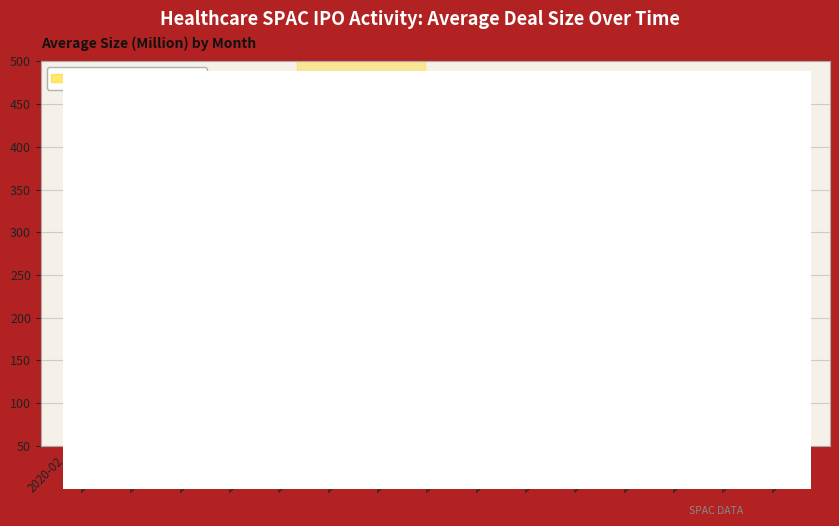

Which category has the lowest value across all series?

2021-10